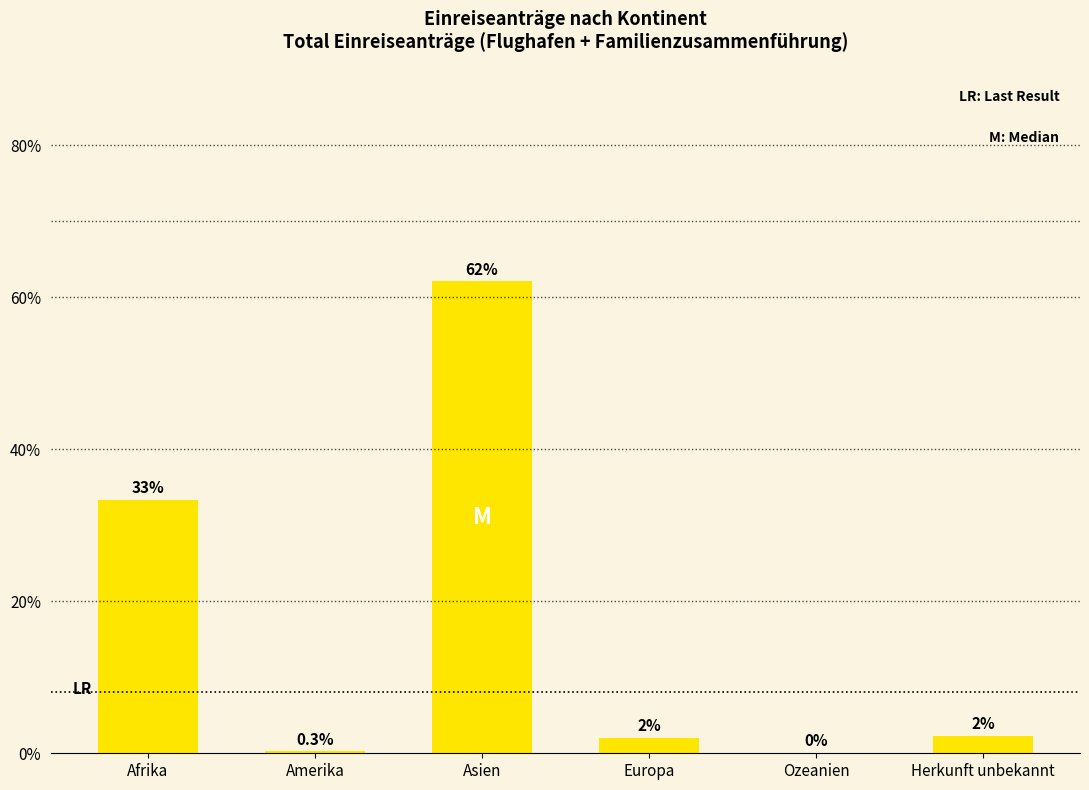

The chart shows a value of 0.0 at Ozeanien. True or false?

True